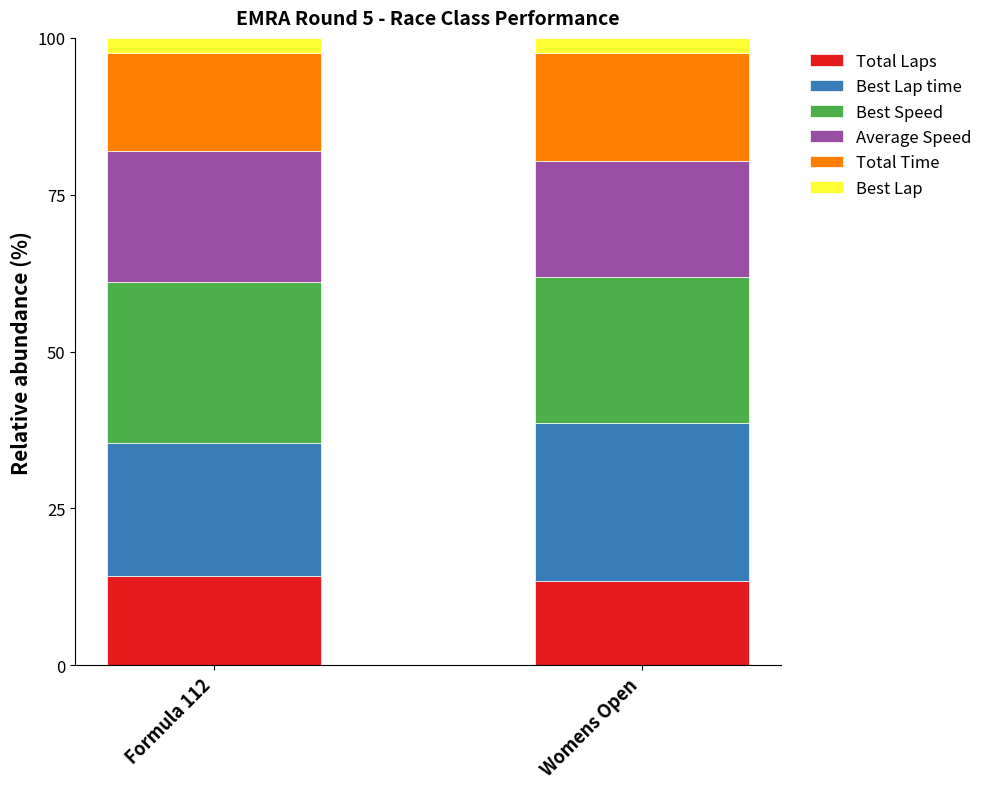

What is the highest value of the Total Laps series?

14.2